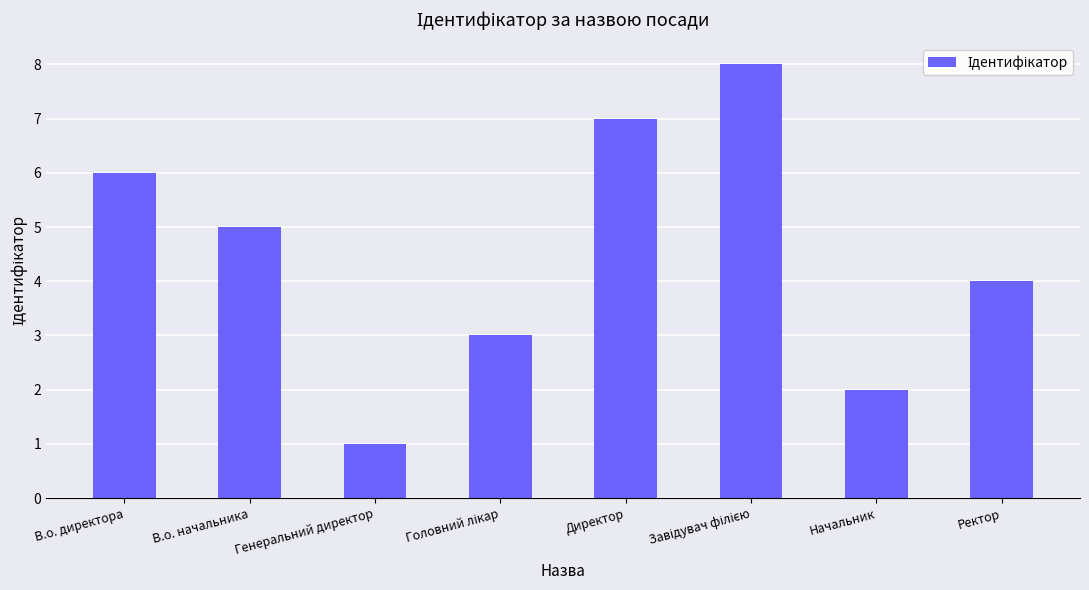

What is the difference between the second highest and minimum values?

6